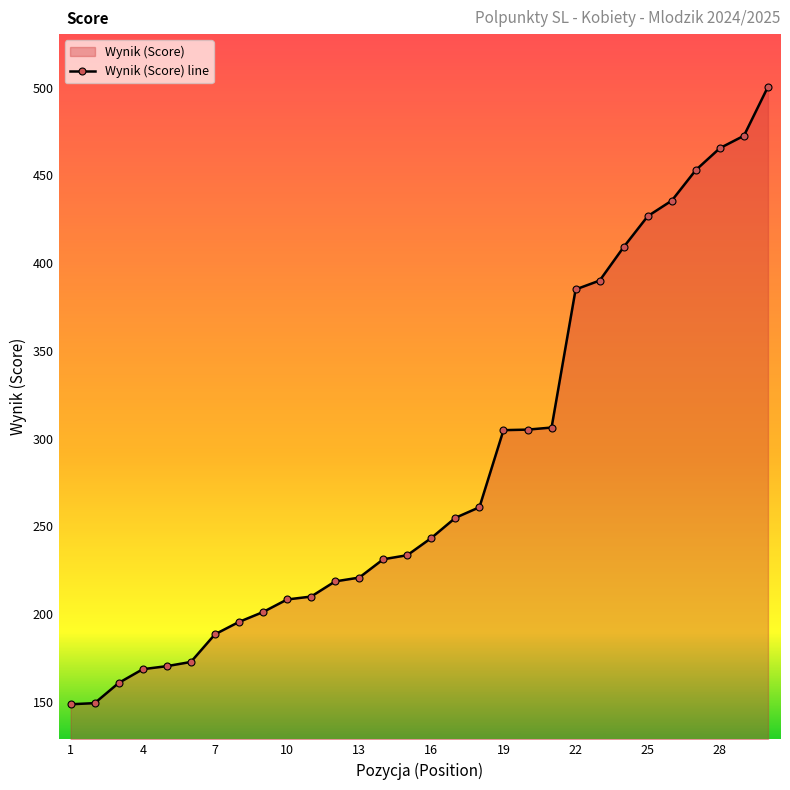

Which category has the lowest value across all series?

1